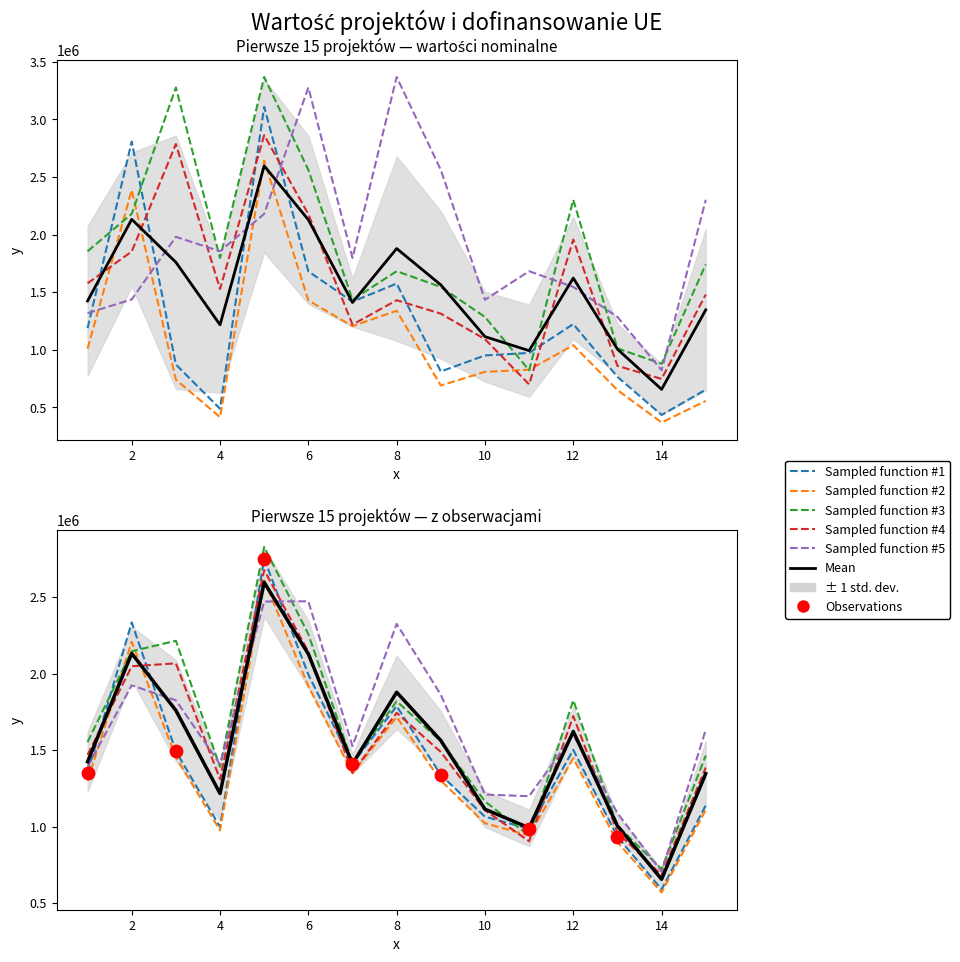

At which category is the sum across all series the highest?

5